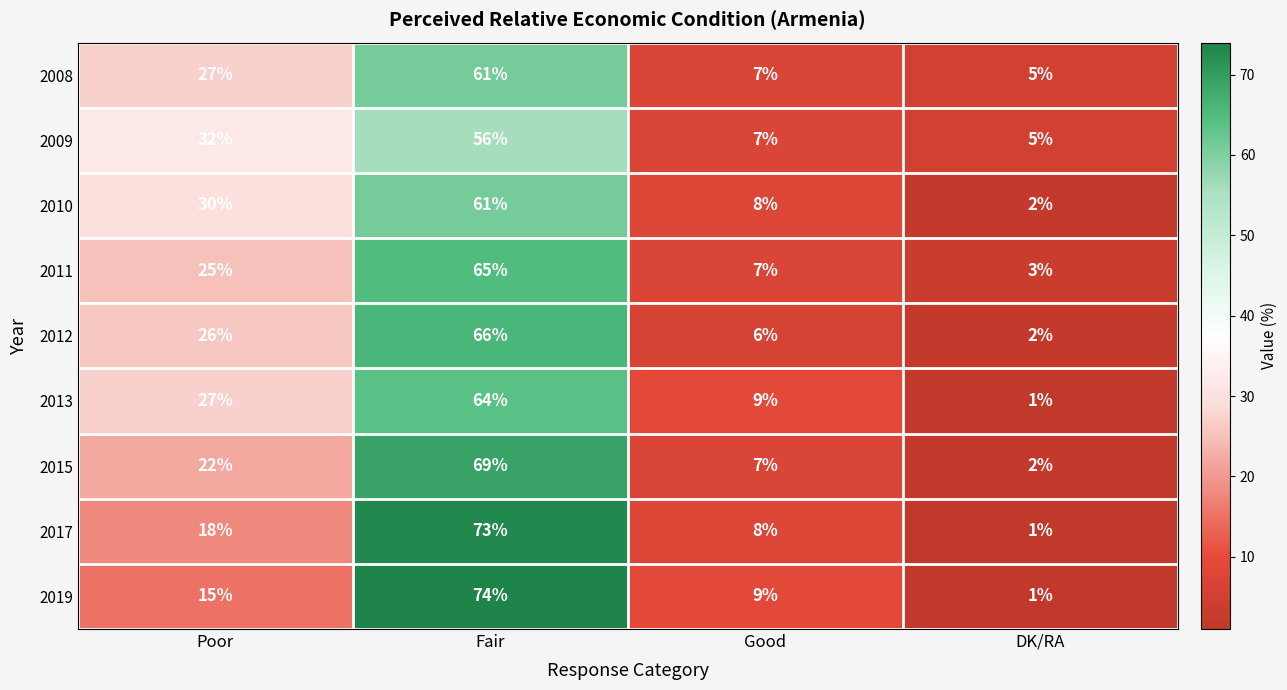

What is the minimum value shown in the chart?

1